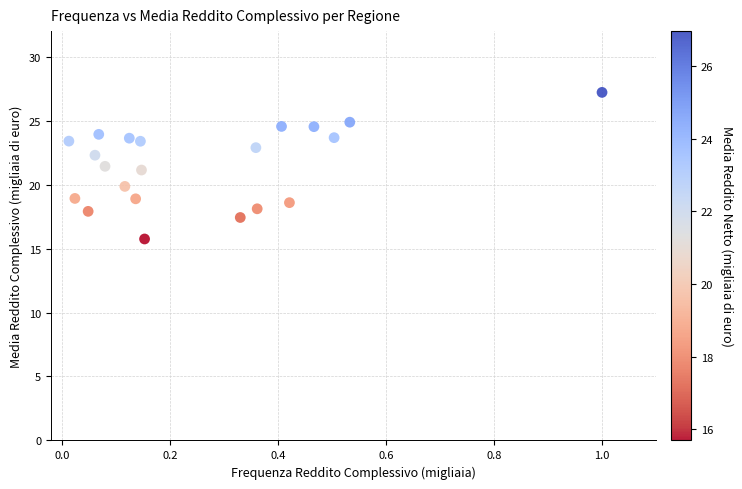

What is the range of Y values (max minus min)?

11.5